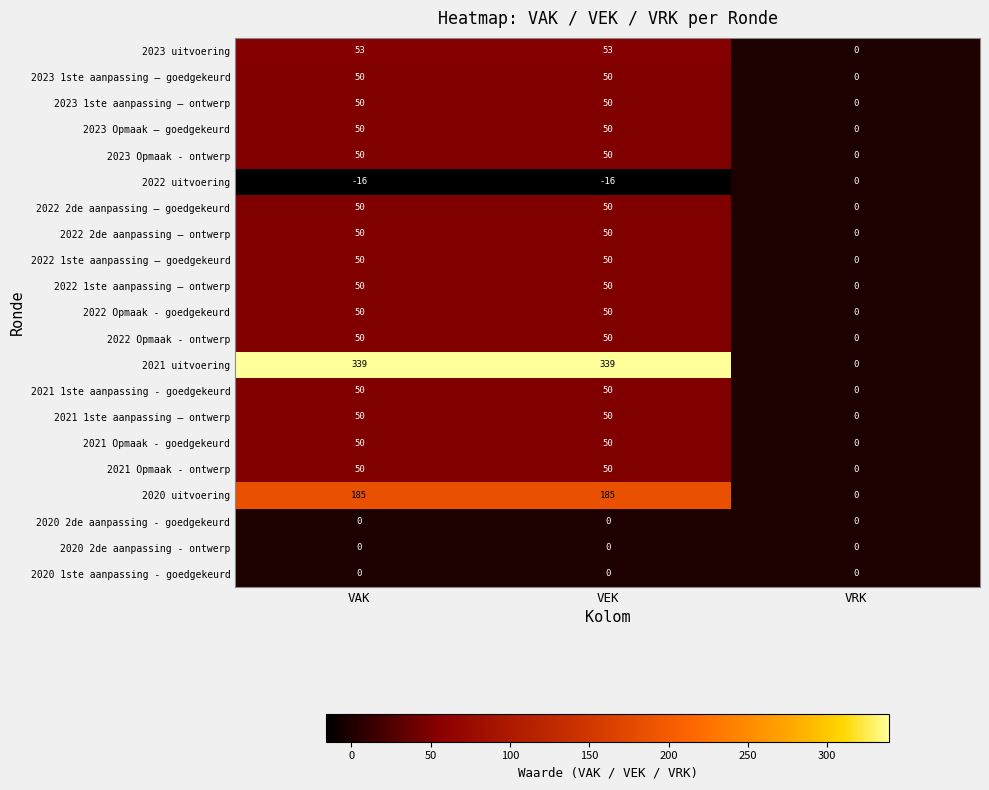

Which series has the widest spread of values?

2021 uitvoering